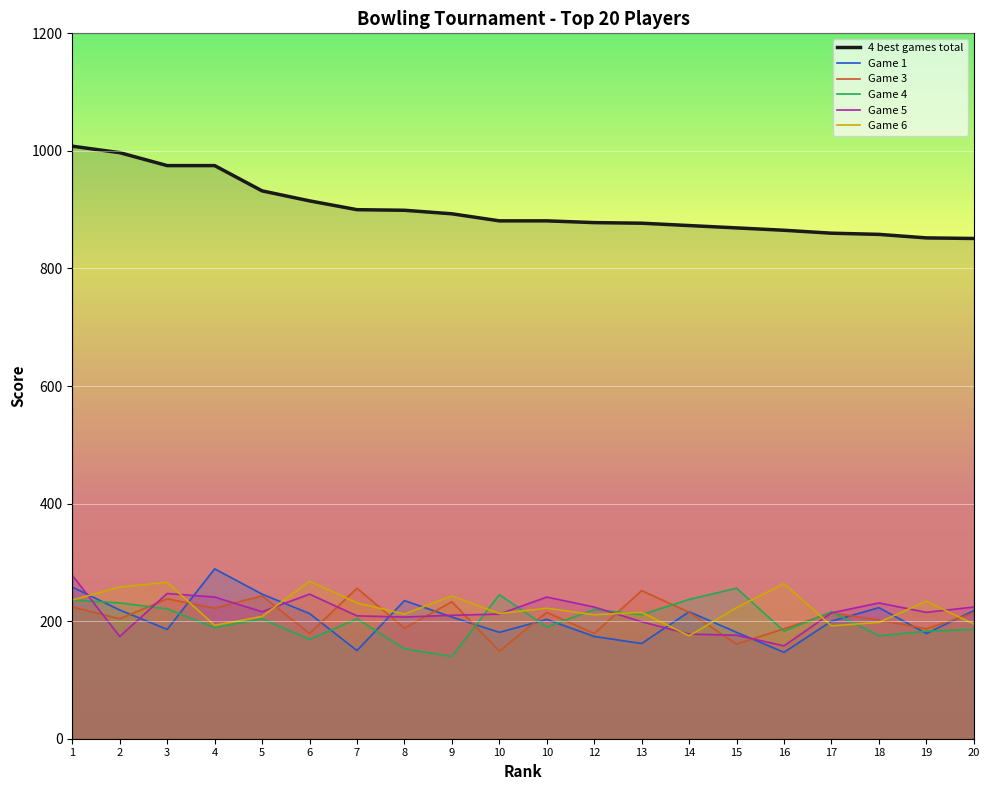

The Game 5 series shows 158 at 16. True or false?

True